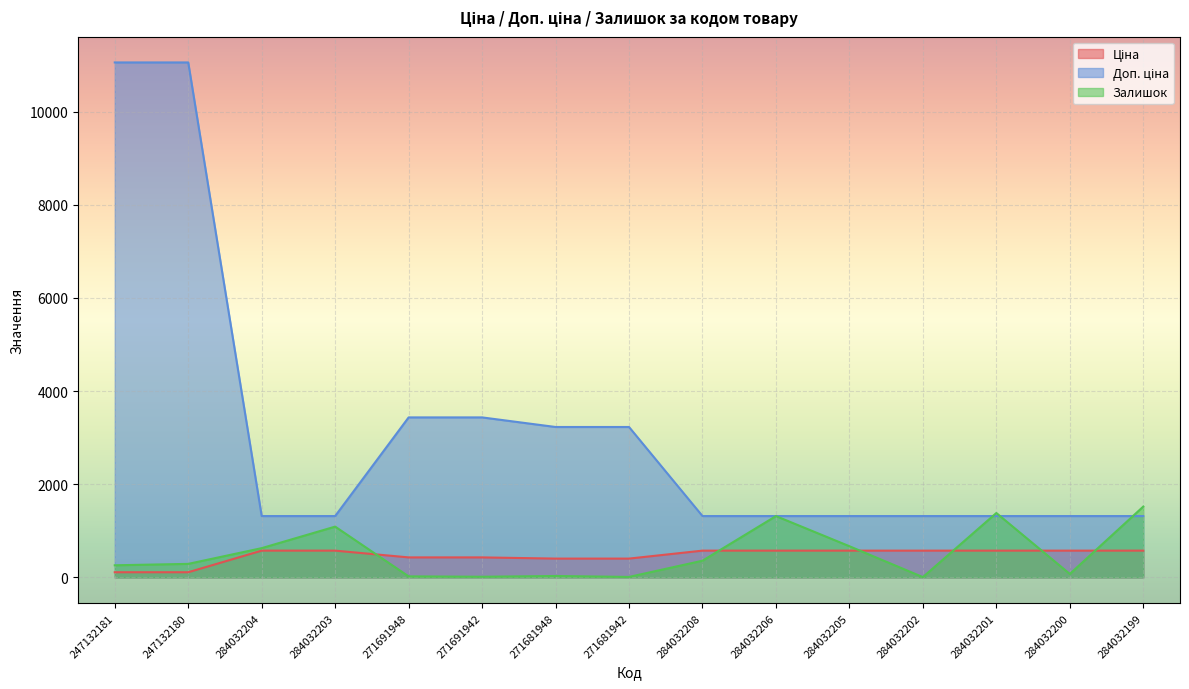

In Залишок, how many points are higher than both neighbors (excluding endpoints)?

4